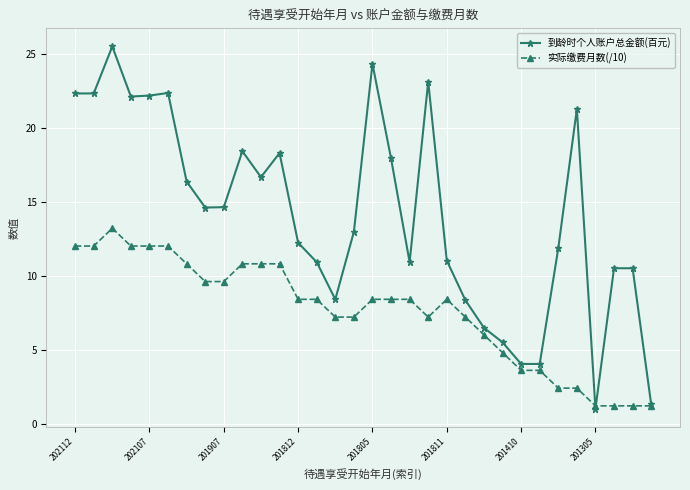

List the series in order of their overall mean, highest first.

到龄时个人账户总金额(百元), 实际缴费月数(/10)